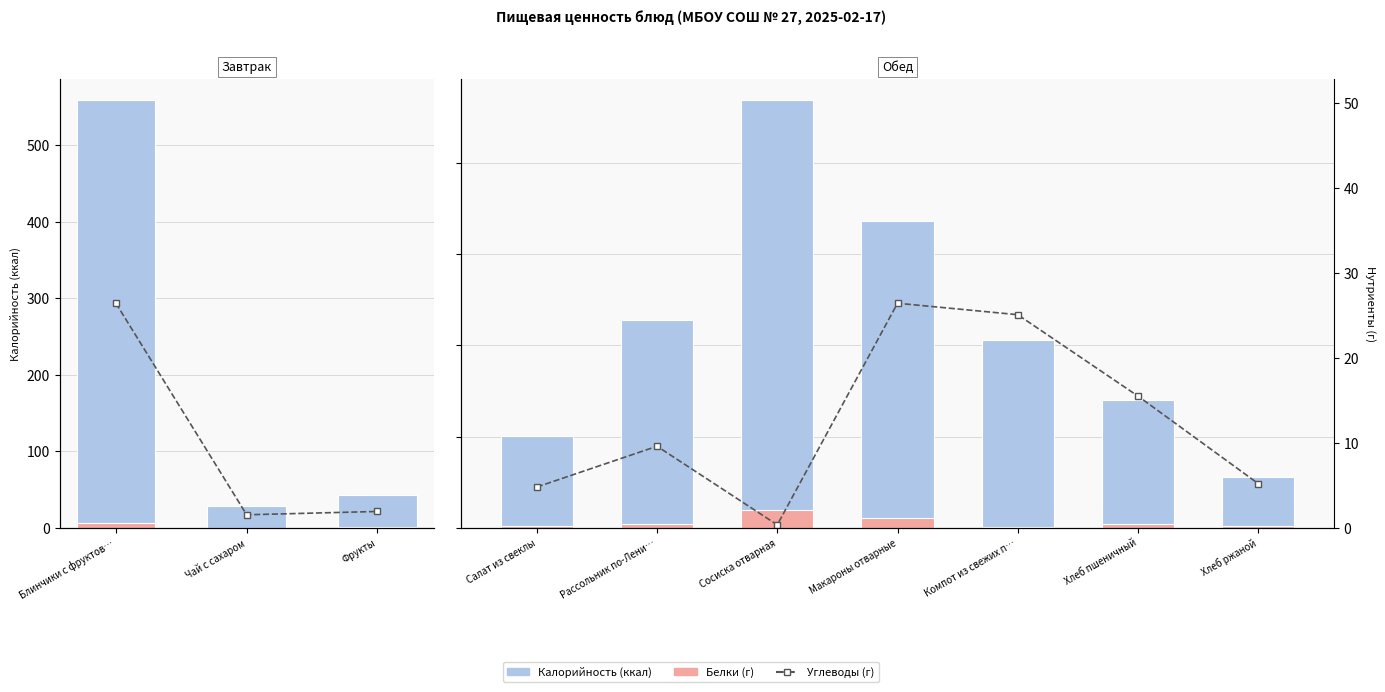

What is the label of the 3rd bar from the left?

Сосиска отварная